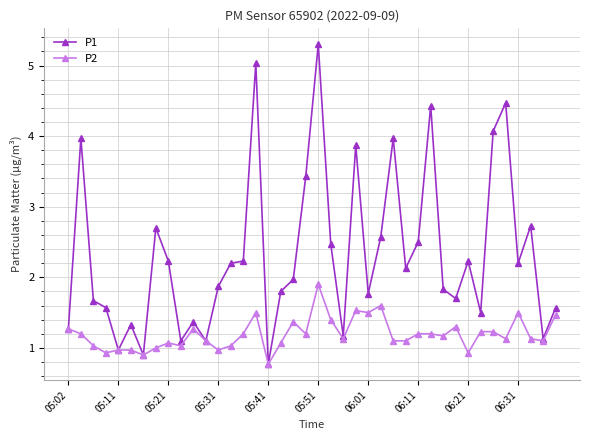

What are all the series names shown in the legend?

P1, P2